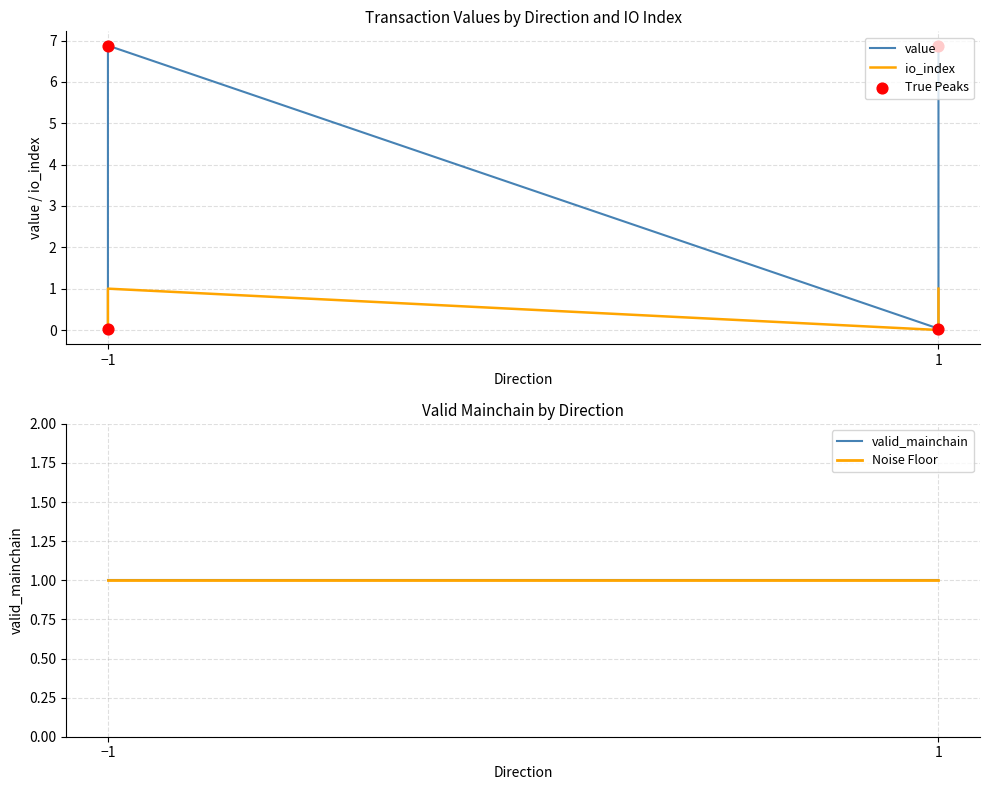

Which series contains the highest Y value?

value